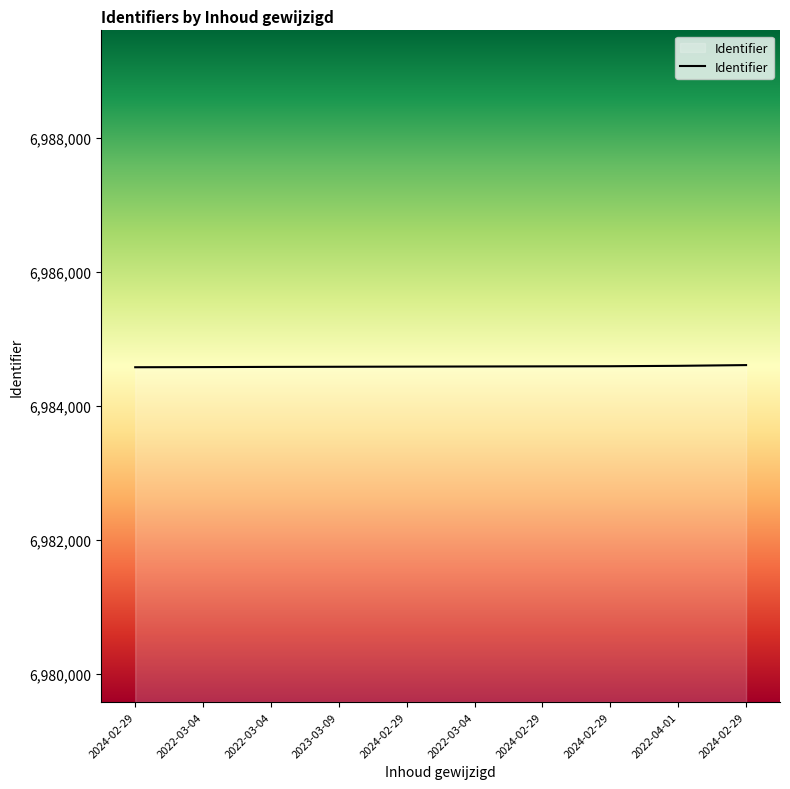

How many lines are shown in the chart?

1